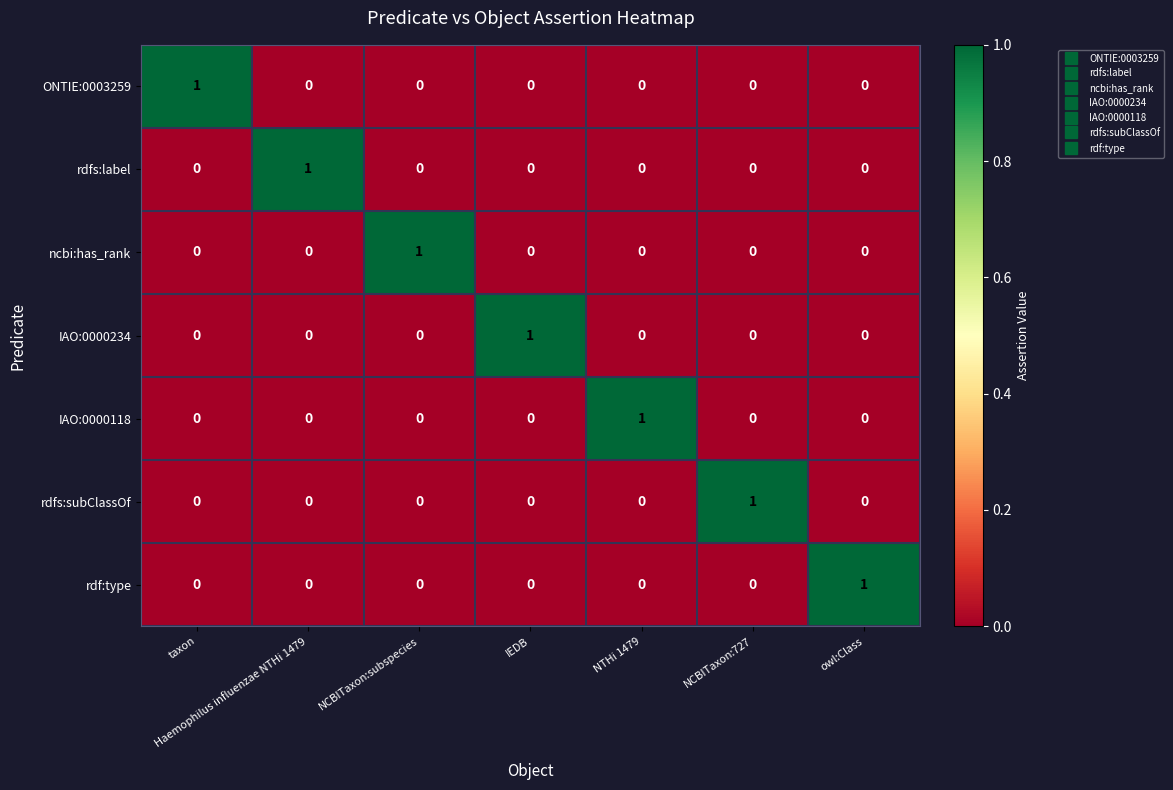

At how many categories does at least one series exceed 0?

7